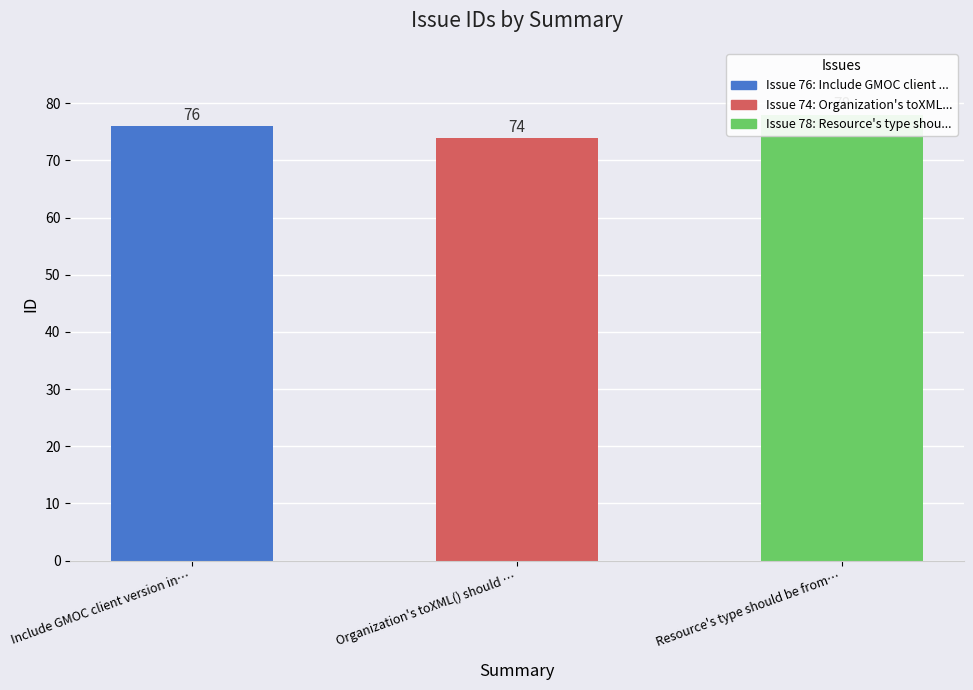

Where does the data first go above 76?

Resource's type should be from…